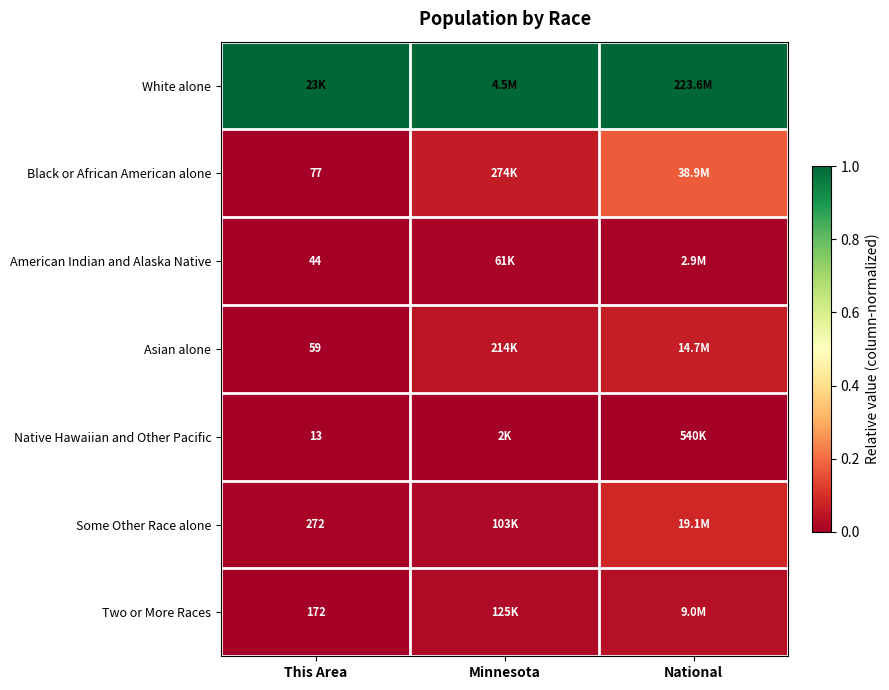

The Two or More Races series shows 0.0 at This Area. True or false?

False